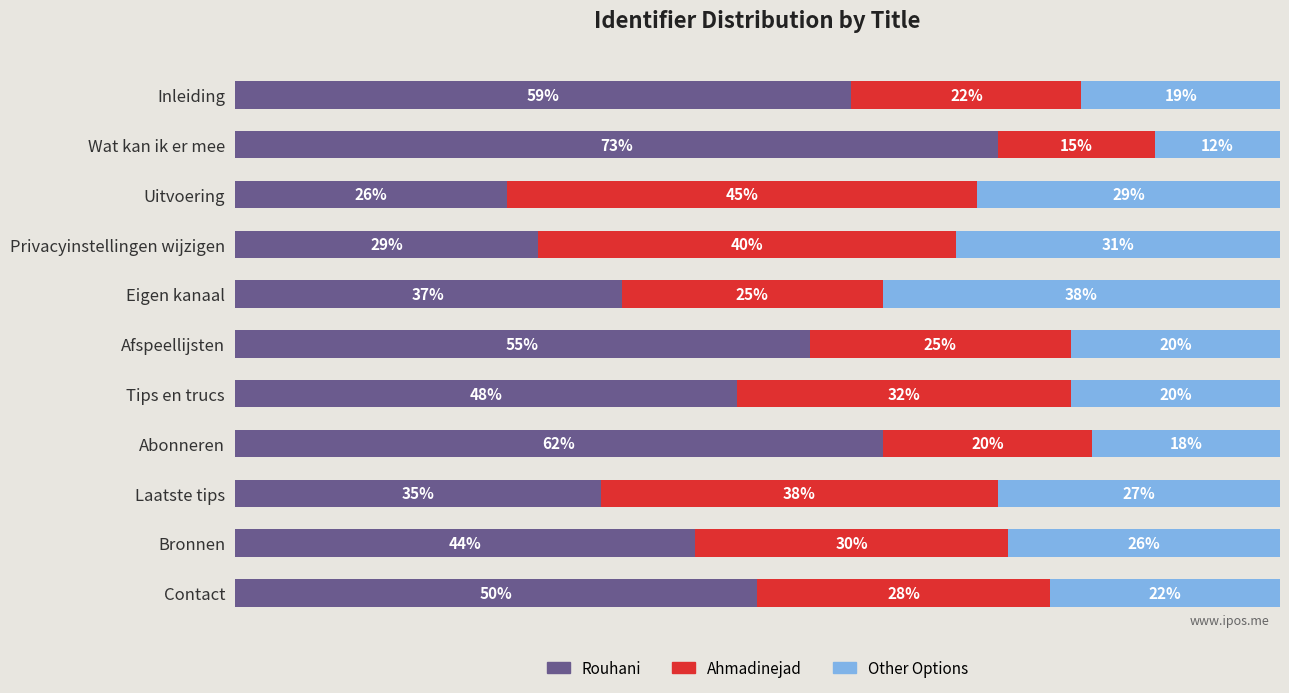

Which category has the lowest value in the Rouhani series?

Uitvoering